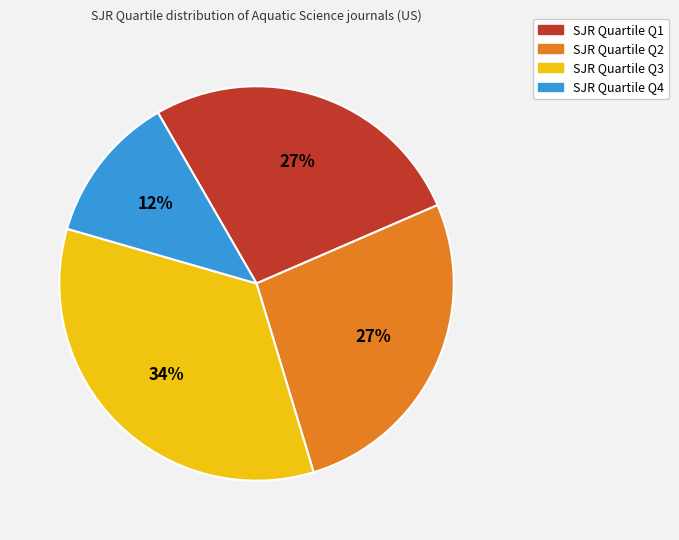

Does any single category account for the majority?

No